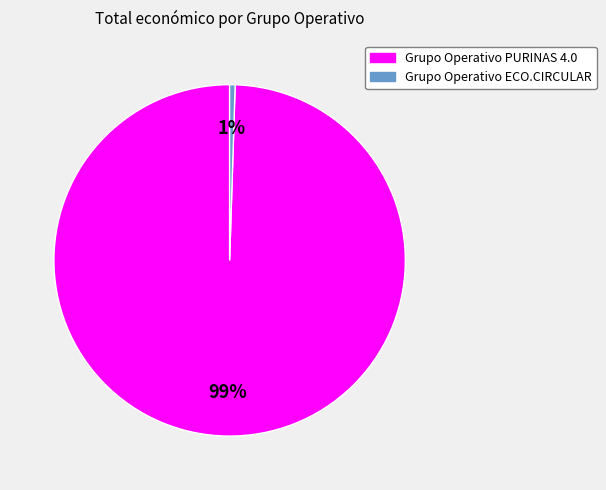

Is the sum of Grupo Operativo ECO.CIRCULAR and Grupo Operativo PURINAS 4.0 greater than half?

Yes